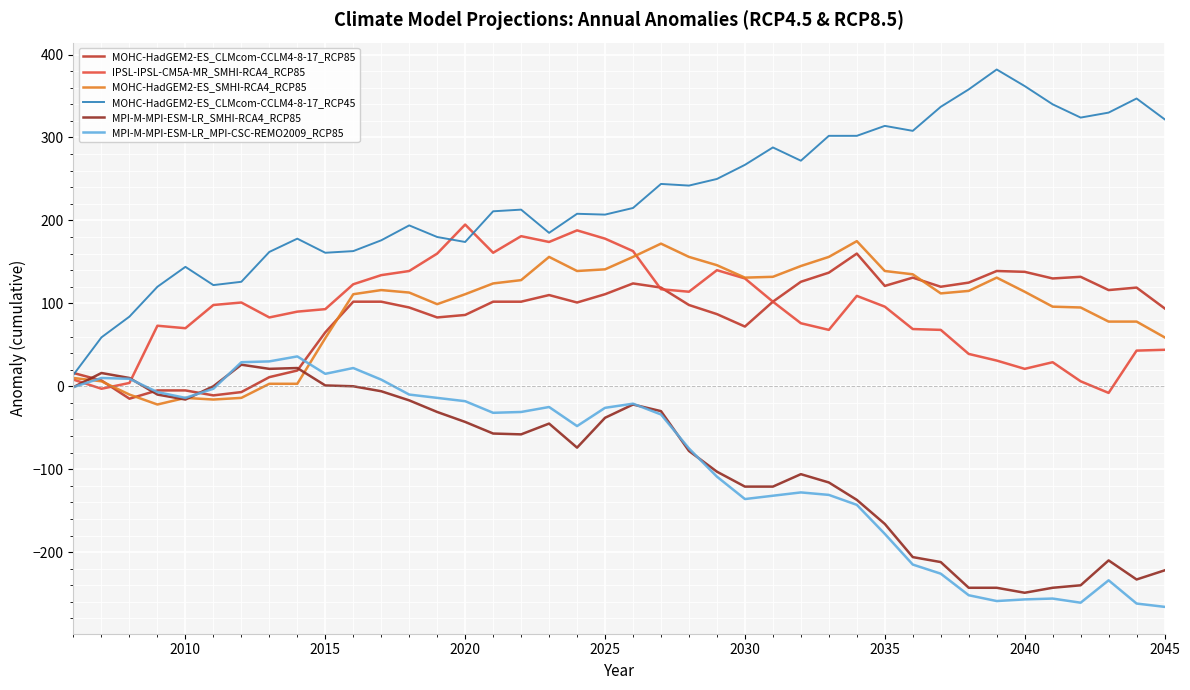

How many intersections are there between MPI-M-MPI-ESM-LR_MPI-CSC-REMO2009_RCP85 and IPSL-IPSL-CM5A-MR_SMHI-RCA4_RCP85?

2